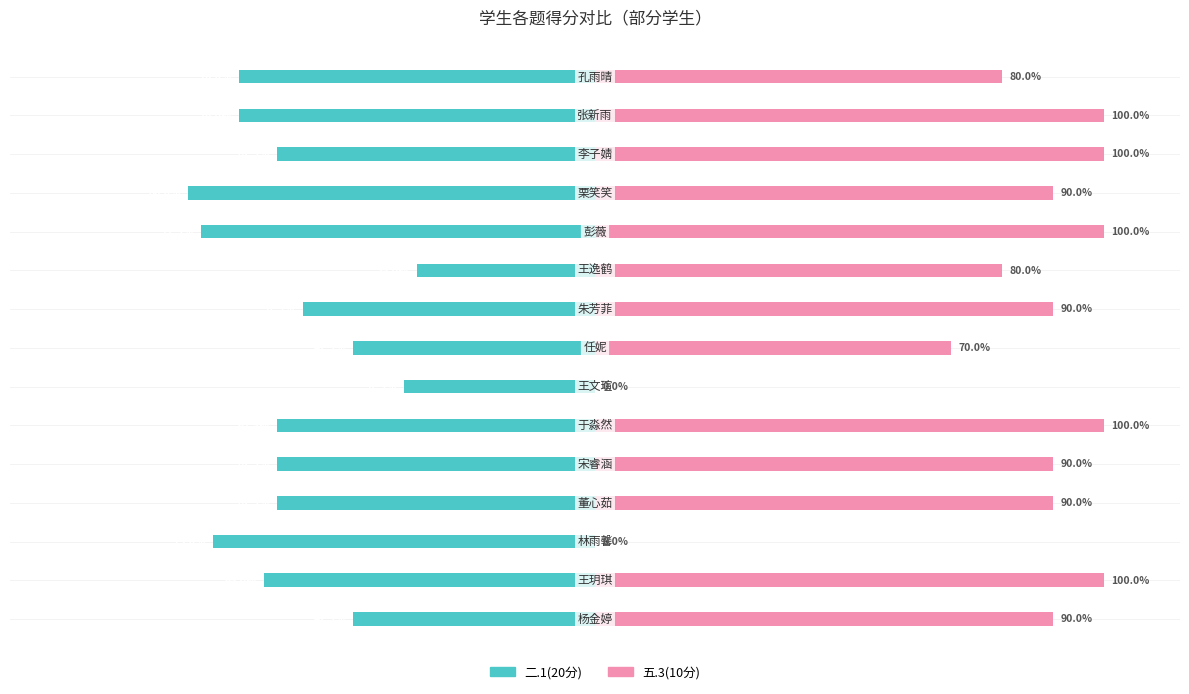

Reading left to right, extract all data points from this chart.

二.1(20分): -47.5	-65.0	-75.0	-62.5	-62.5	-62.5	-37.5	-47.5	-57.5	-35.0	-77.5	-80.0	-62.5	-70.0	-70.0
五.3(10分): 90.0	100.0	0.0	90.0	90.0	100.0	0.0	70.0	90.0	80.0	100.0	90.0	100.0	100.0	80.0